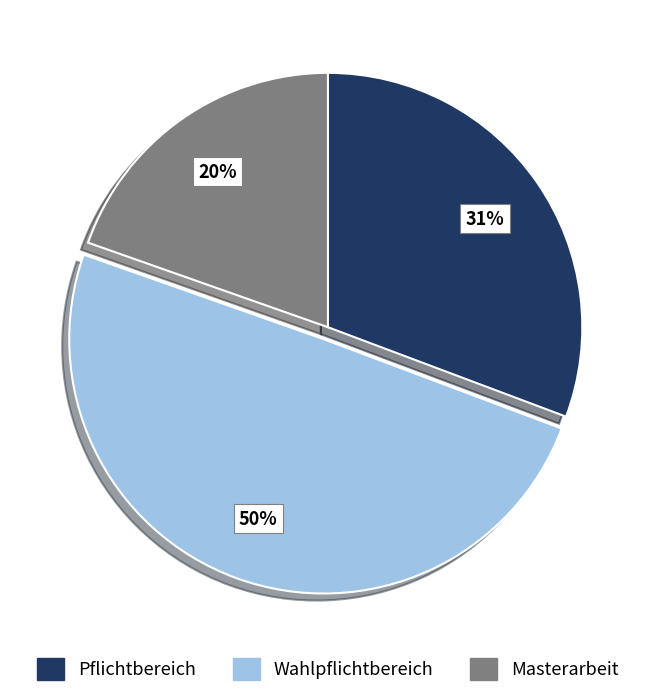

To the nearest percent, what is the difference between the Pflichtbereich and Wahlpflichtbereich slice percentages?

19%